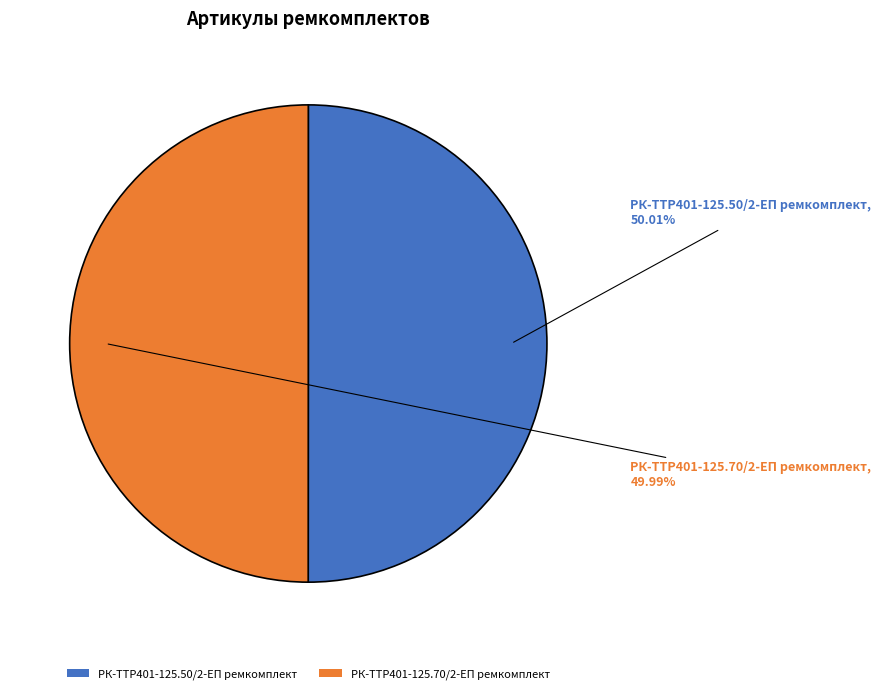

Combined, do РК-TTР401-125.70/2-ЕП ремкомплект and РК-TTР401-125.50/2-ЕП ремкомплект account for over 50%?

Yes